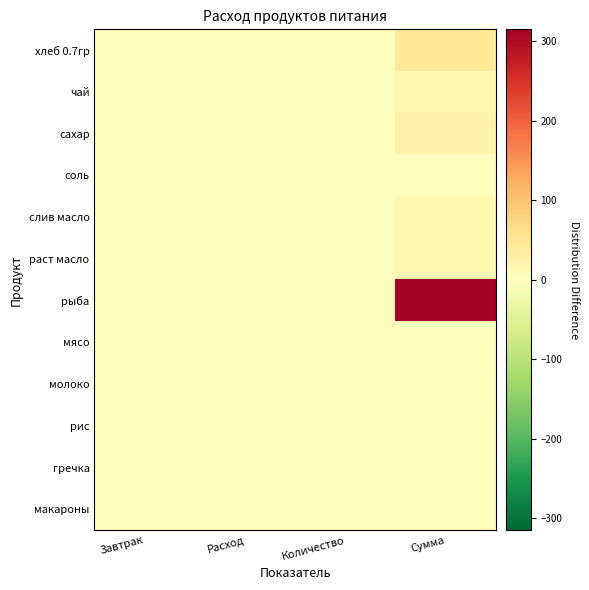

Reading left to right, list all the values displayed in this chart.

хлеб 0.7гр: Завтрак=0.0	Расход=0.1	Количество=1.5	Сумма=42.9
чай: Завтрак=0.0	Расход=0.0	Количество=0.0	Сумма=15.0
сахар: Завтрак=0.0	Расход=0.0	Количество=0.4	Сумма=23.1
соль: Завтрак=0.0	Расход=0.0	Количество=0.1	Сумма=1.1
слив масло: Завтрак=0.0	Расход=0.0	Количество=0.0	Сумма=13.2
раст масло: Завтрак=0.0	Расход=0.0	Количество=0.1	Сумма=13.8
рыба: Завтрак=0.1	Расход=0.1	Количество=2.1	Сумма=315.0
мясо: Завтрак=0.0	Расход=0.0	Количество=0.0	Сумма=0.0
молоко: Завтрак=0.0	Расход=0.0	Количество=0.0	Сумма=0.0
рис: Завтрак=0.0	Расход=0.0	Количество=0.0	Сумма=0.0
гречка: Завтрак=0.0	Расход=0.0	Количество=0.0	Сумма=0.0
макароны: Завтрак=0.0	Расход=0.0	Количество=0.0	Сумма=0.0